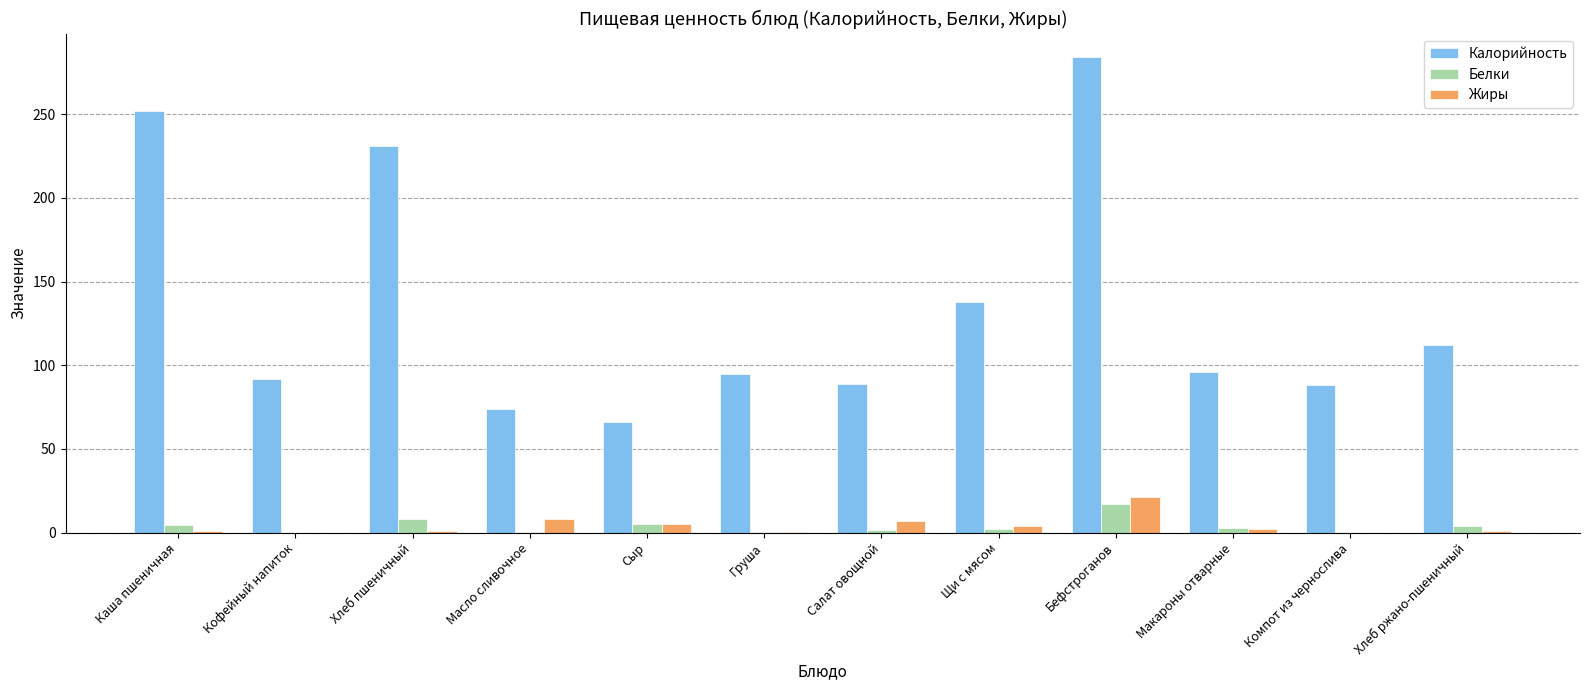

How many groups of bars are there?

12